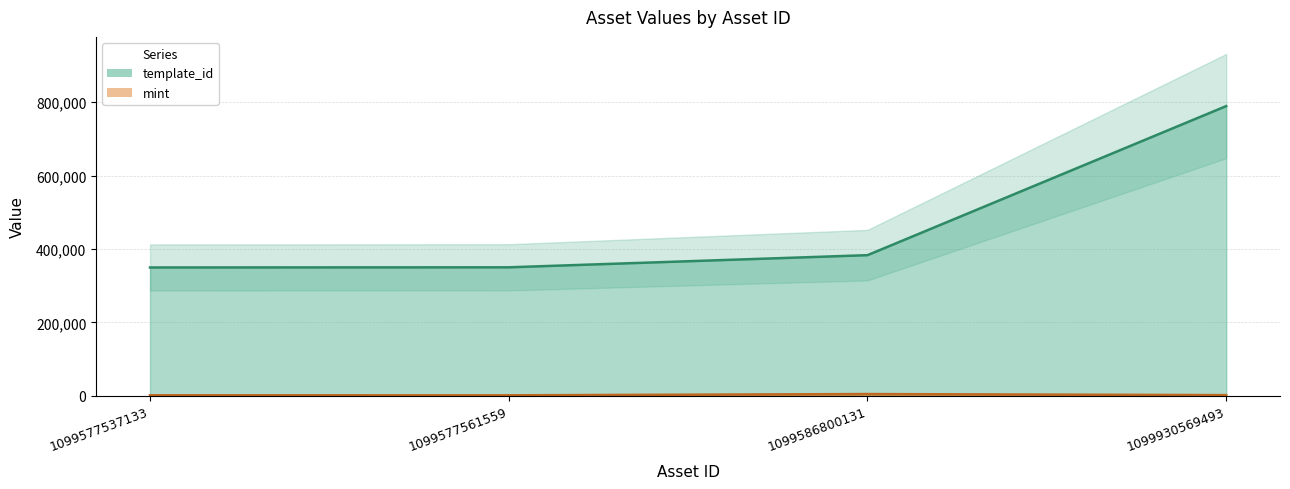

Is the value of template_id at 1099577561559 greater than the value of mint at 1099586800131?

Yes